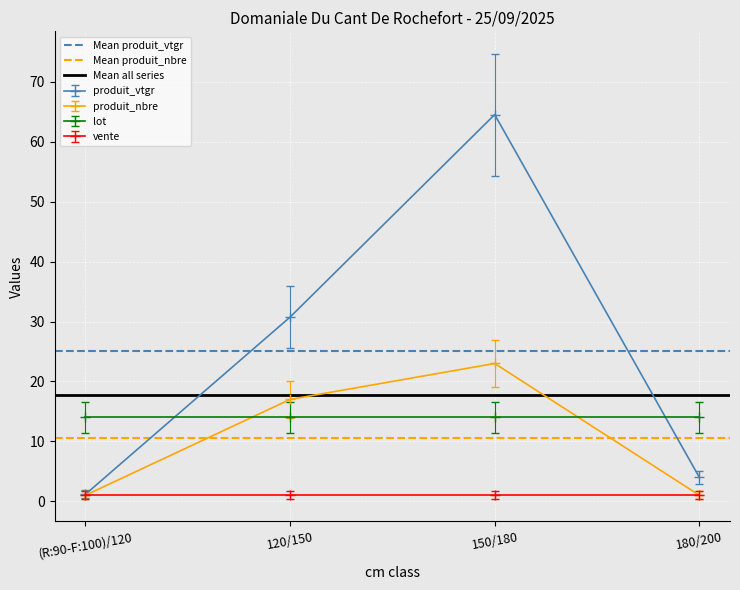

Where is produit_vtgr nearest to the value 32?

120/150